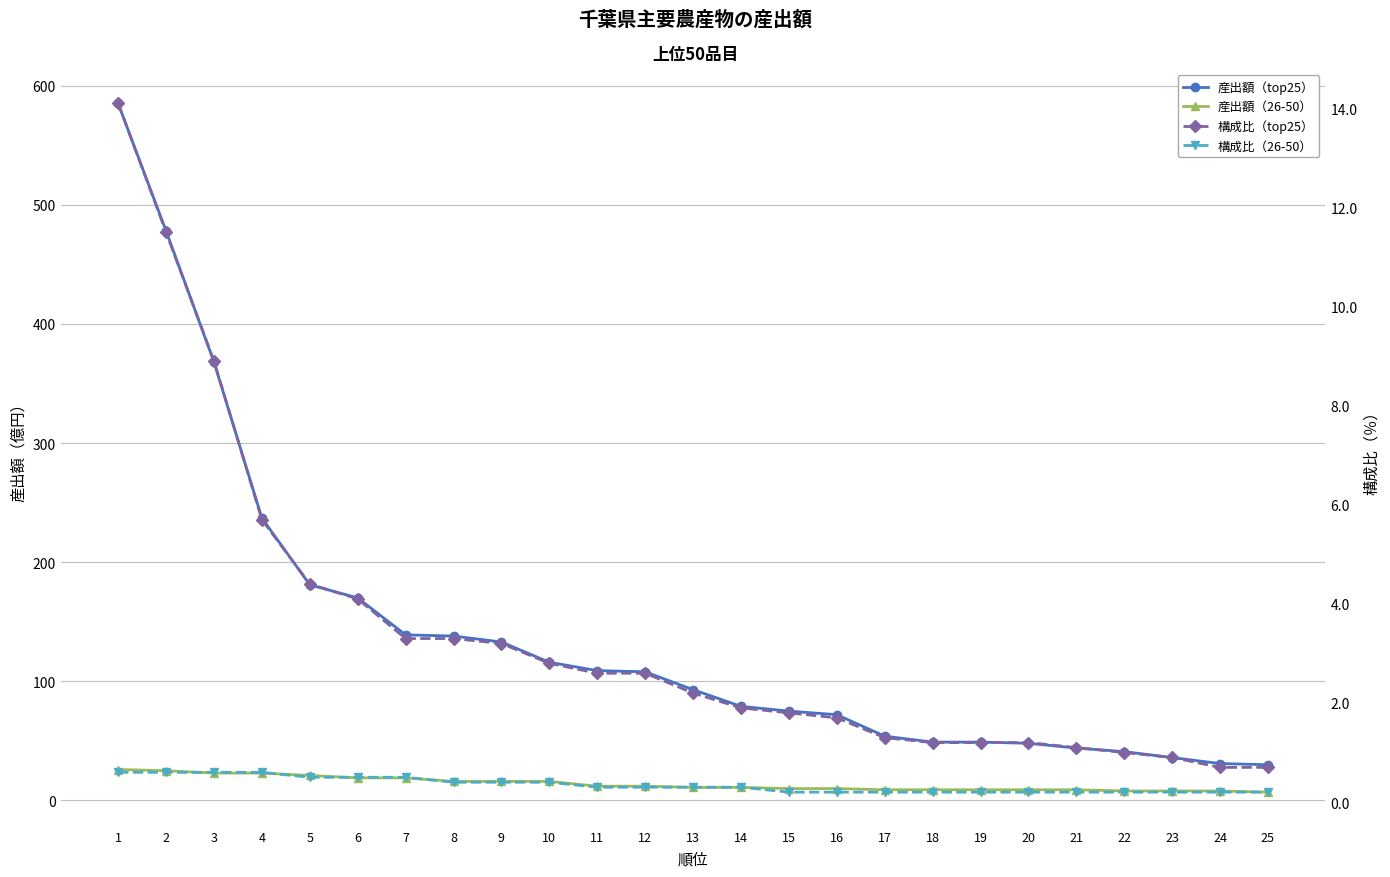

How many data points in 産出額（26-50） are less than 11?

11